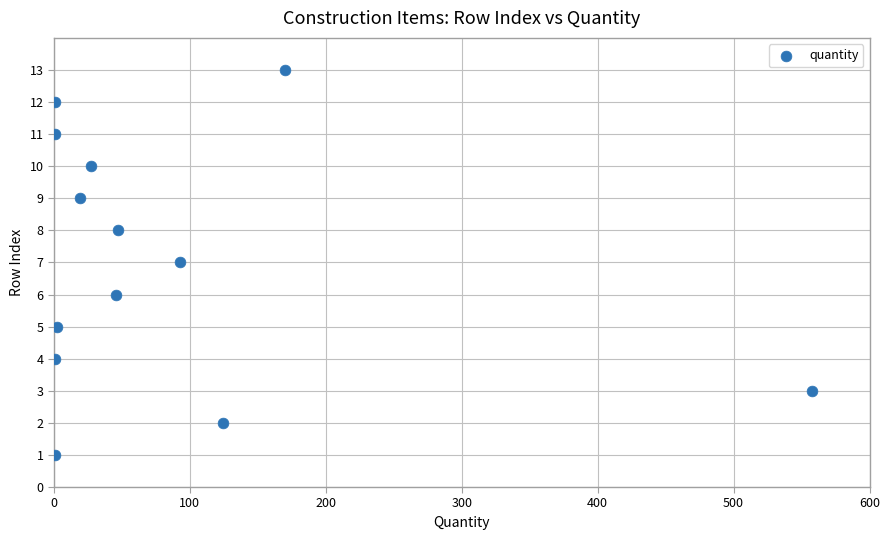

What is the range of Y values (max minus min)?

12